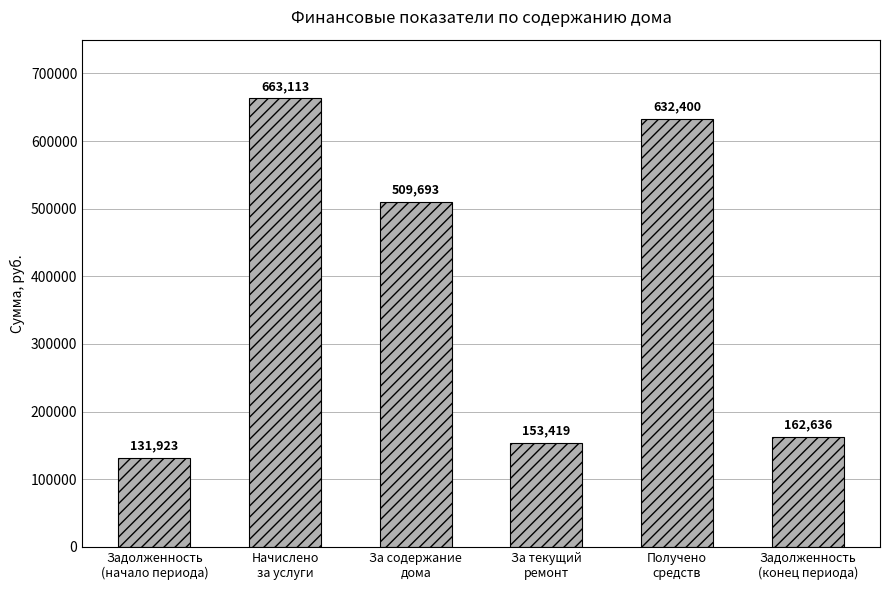

List the labels in order of value, largest first.

Начислено
за услуги, Получено
средств, За содержание
дома, Задолженность
(конец периода), За текущий
ремонт, Задолженность
(начало периода)